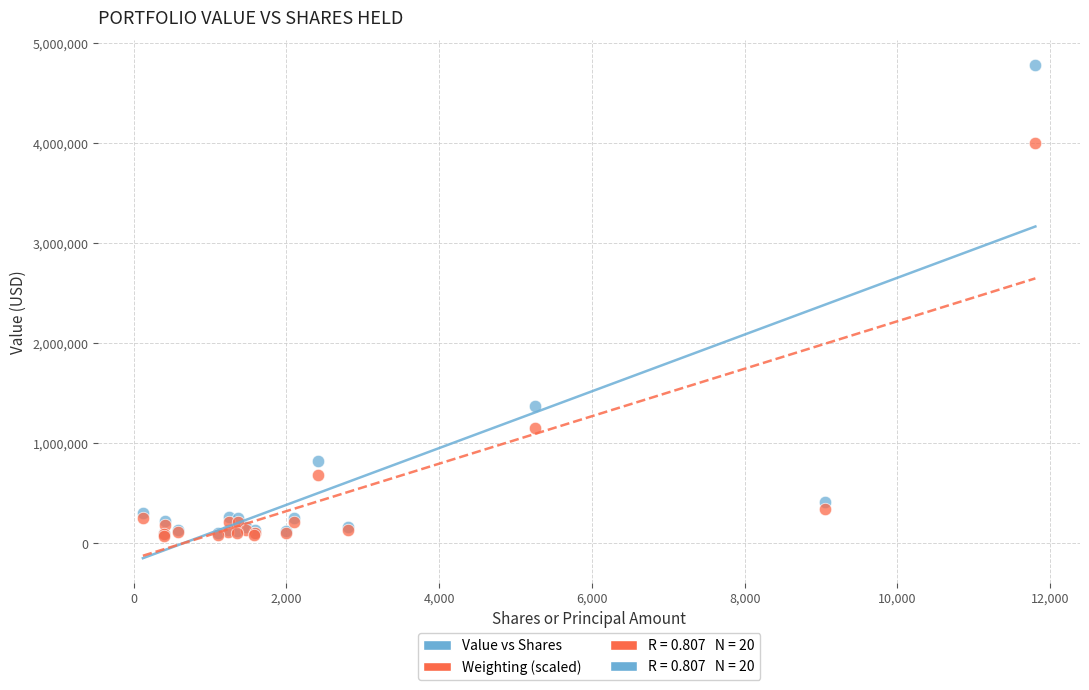

In the Value vs Shares series, what Y value is closest to 2437189?

1374293.0